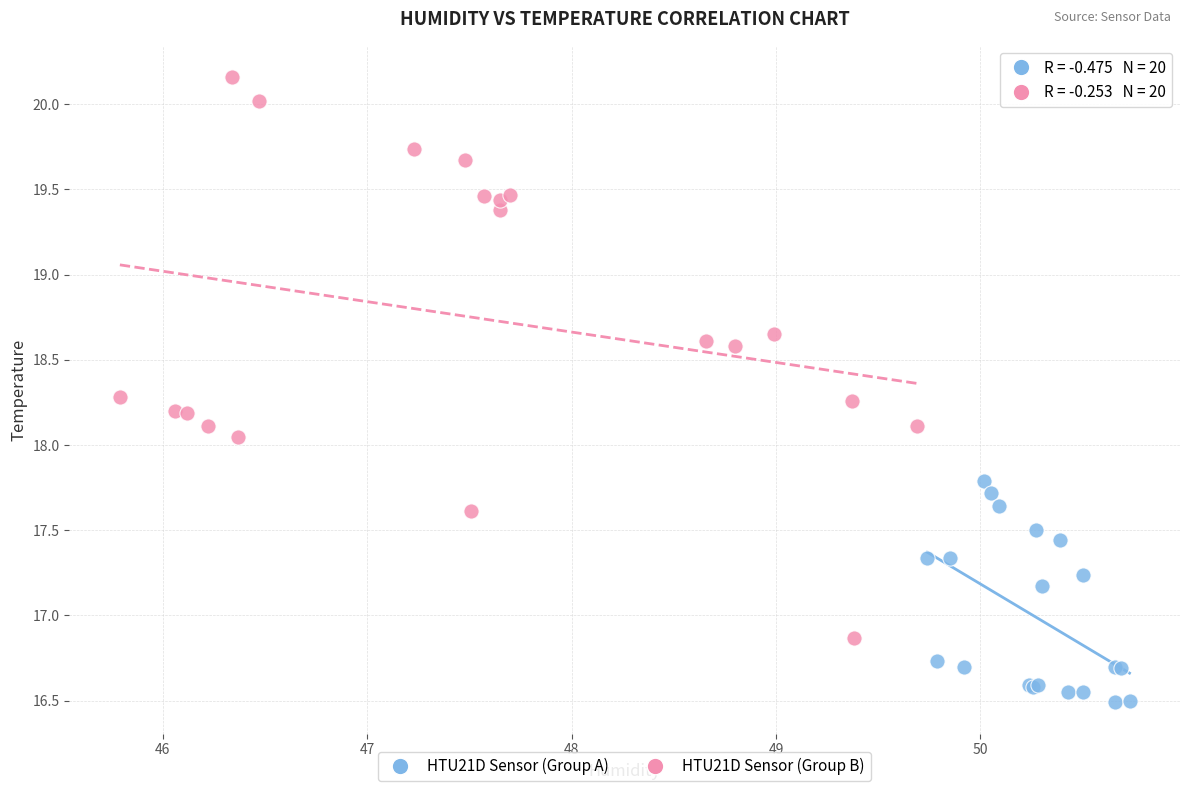

Which series has the widest spread of Y values?

HTU21D Sensor (Group B)